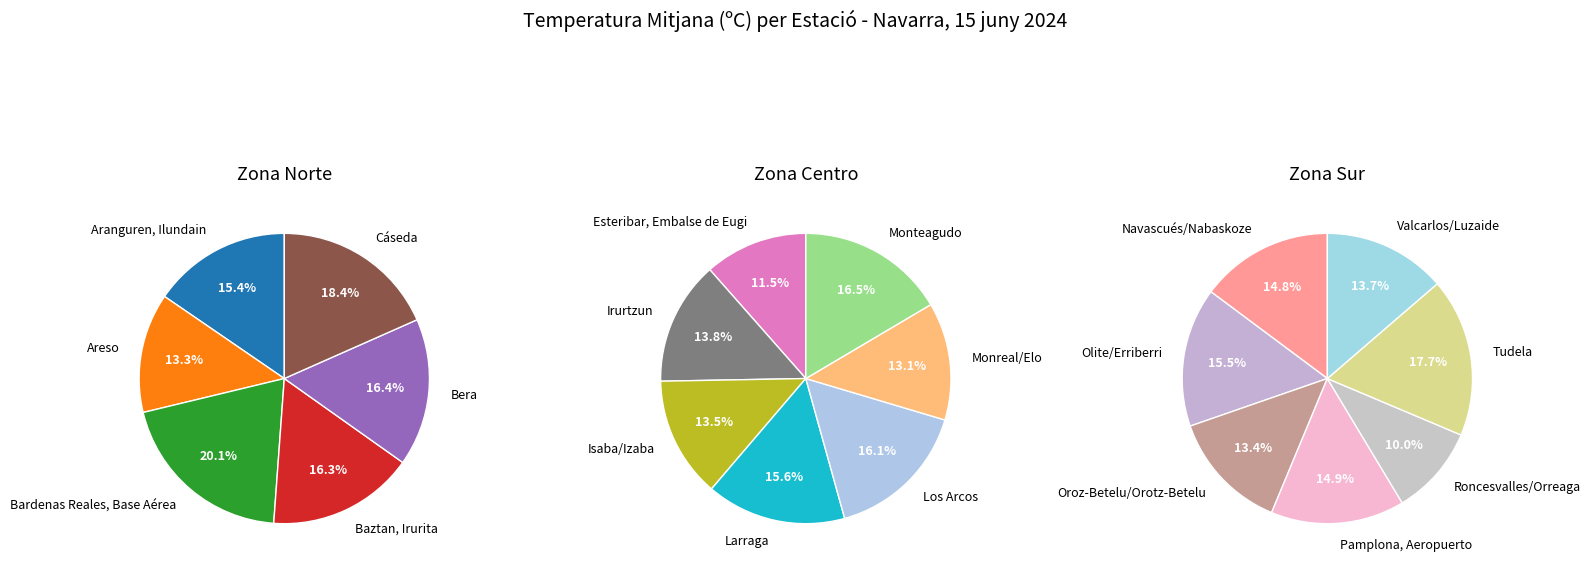

Approximately how many times larger is the value at Valcarlos/Luzaide compared to Irurtzun?

1.0